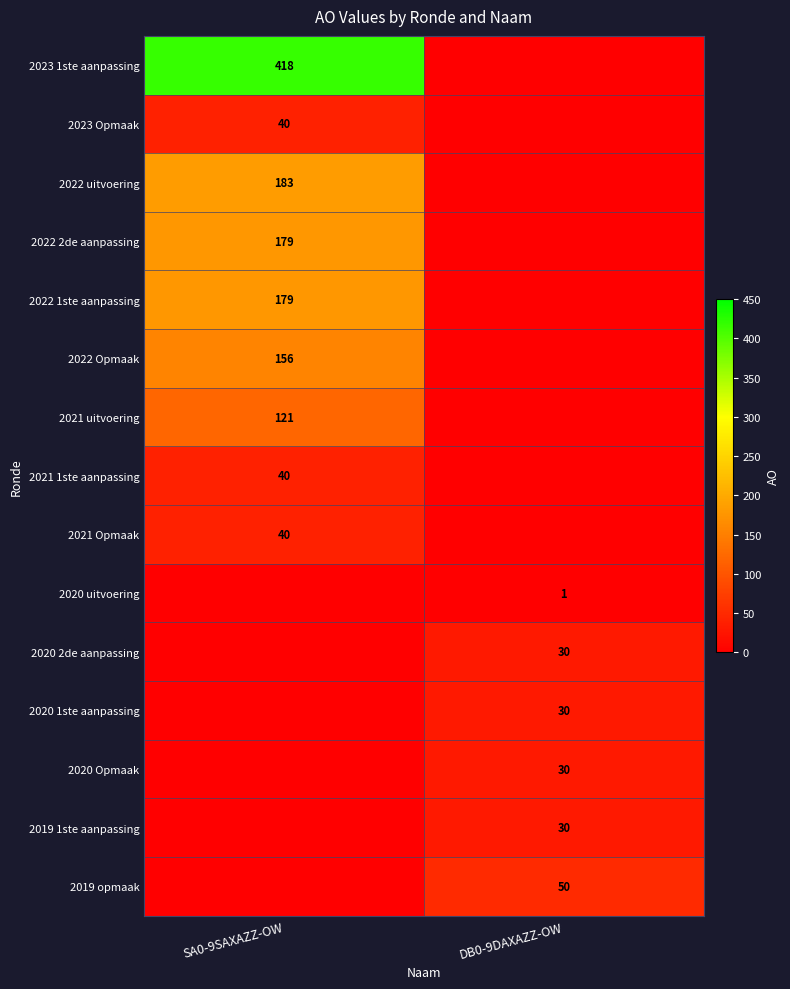

The value of 2021 1ste aanpassing at SA0-9SAXAZZ-OW is 40. True or false?

True